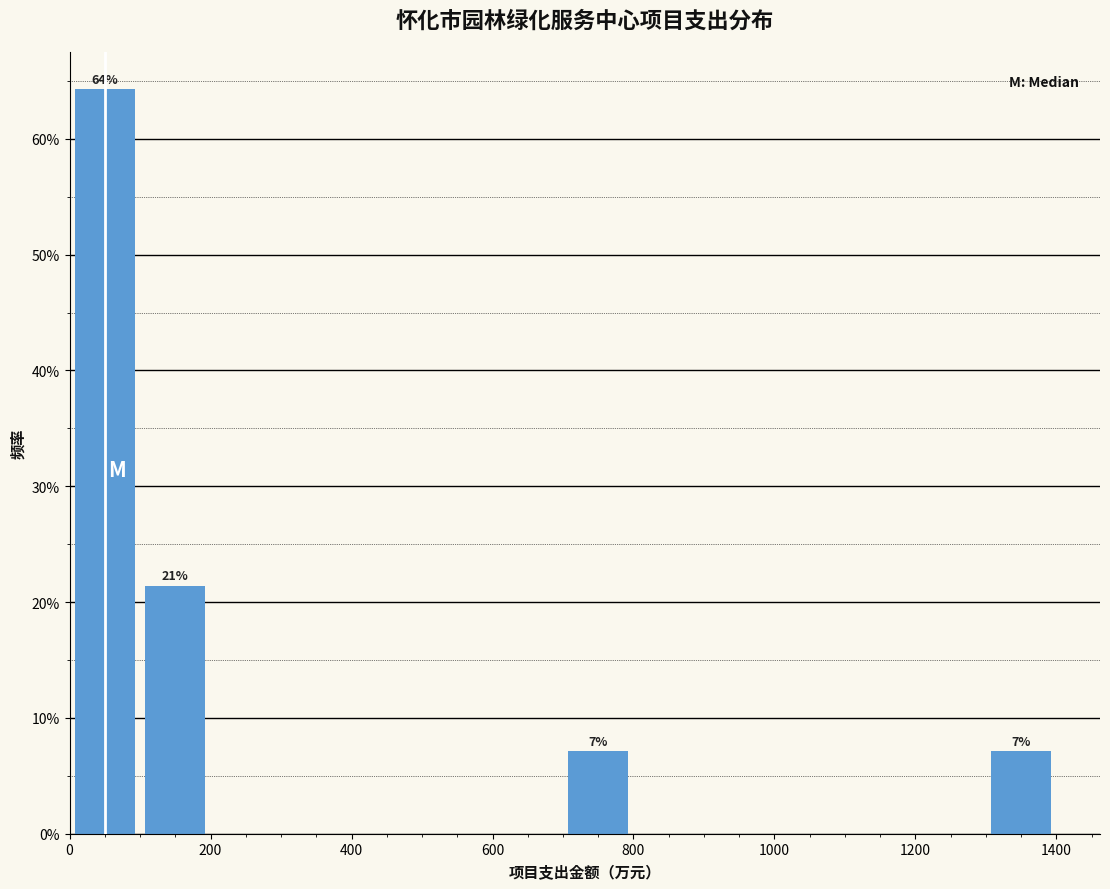

Over which range of the x-axis is the bar tallest?

0 to 100